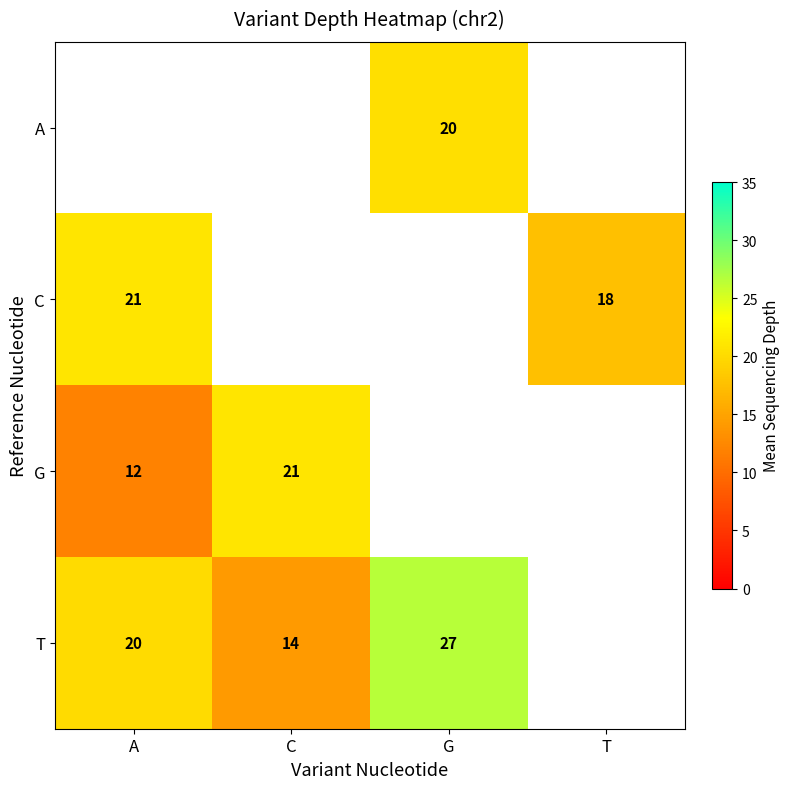

Is the value of G at C greater than the value of T at A?

Yes